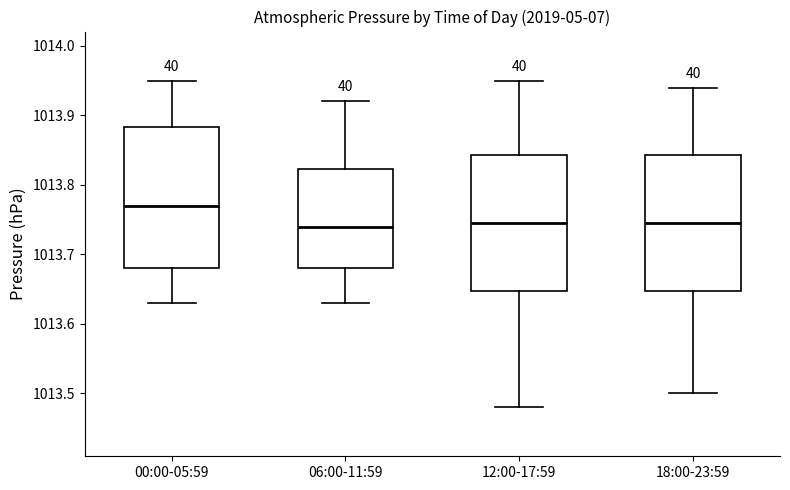

Which box's median line is the highest?

00:00-05:59